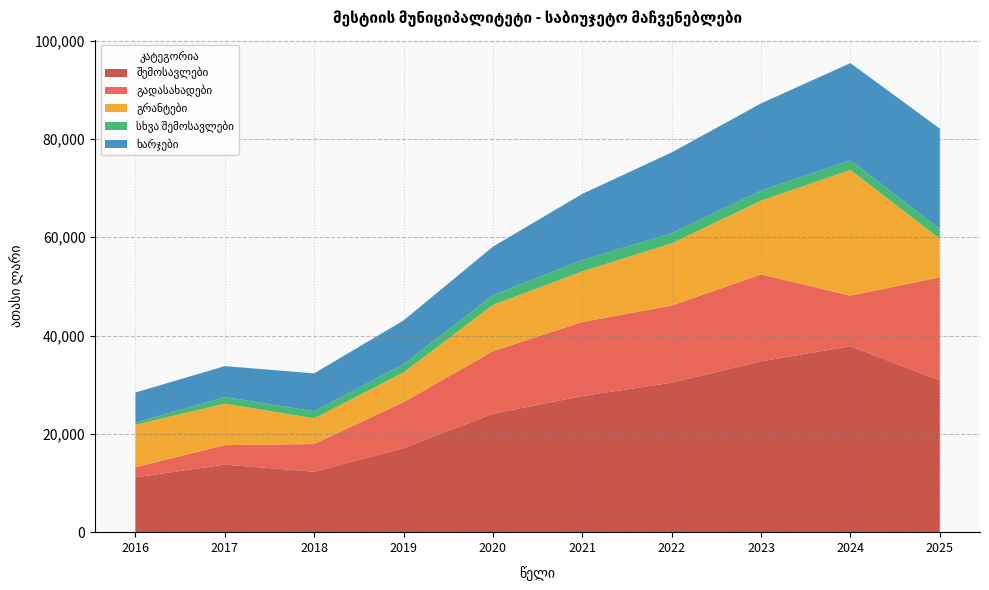

Reading right to left, what are all the values shown in this chart?

შემოსავლები: 30853.1	37831.0	34744.6	30403.4	27687.7	24103.2	17091.5	12301.6	13742.0	11148.2
გადასახადები: 21000.0	10287.0	17684.8	15692.5	15075.3	12713.6	9353.1	5622.5	3957.0	2070.0
გრანტები: 7850.4	25587.4	15007.9	12669.7	10291.1	9428.5	6051.0	5230.9	8459.4	8635.7
სხვა შემოსავლები: 2002.7	1956.5	2051.9	2041.2	2321.3	1961.0	1687.4	1448.2	1325.6	442.5
ხარჯები: 20391.8	19757.7	17731.9	16443.7	13442.6	9872.3	8885.2	7700.1	6296.0	6110.8